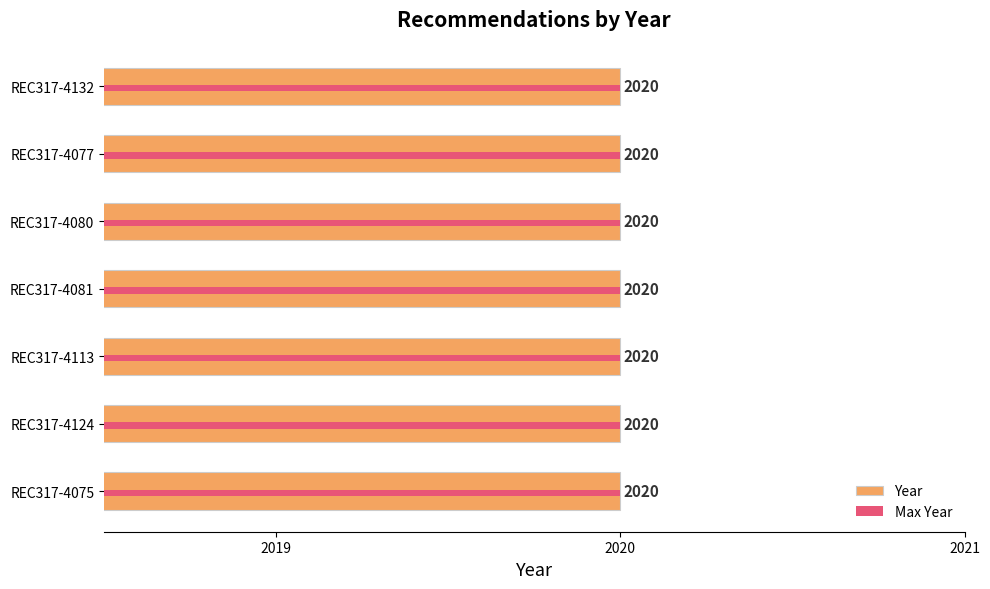

How many data points does each series have?

7